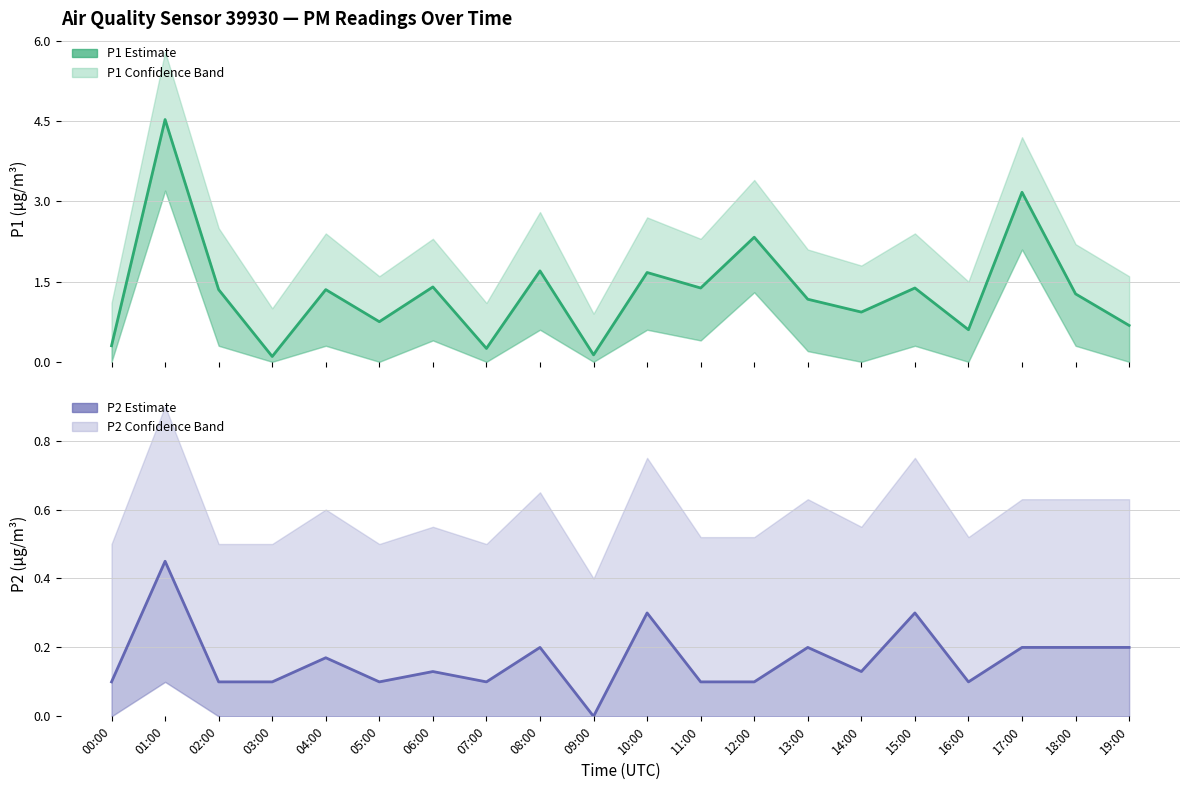

At which category is the sum across all series the highest?

01:00